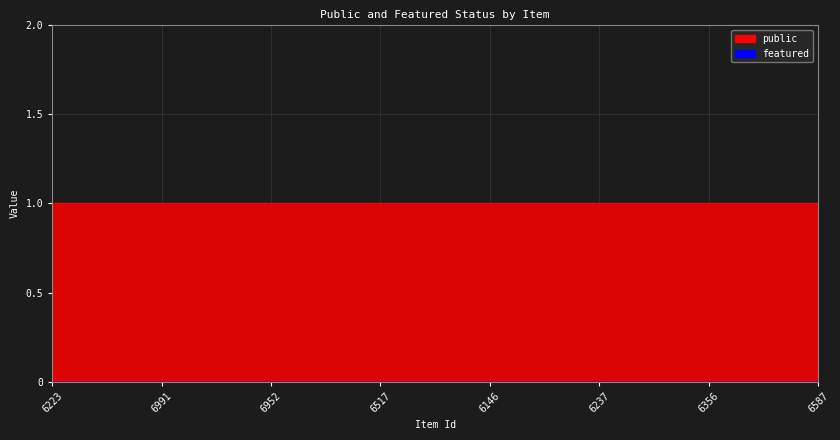

What is the label of the 1st point from the right?

6587